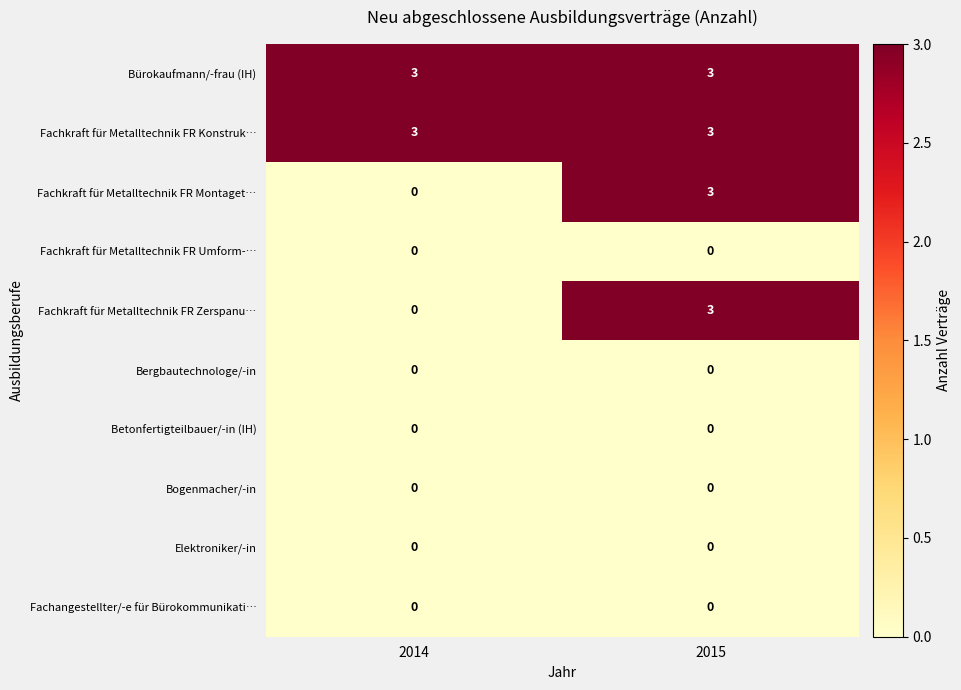

Reading left to right, list all the values displayed in this chart.

Bürokaufmann/-frau (IH): 2014=3	2015=3
Fachkraft für Metalltechnik FR Konstruk…: 2014=3	2015=3
Fachkraft für Metalltechnik FR Montaget…: 2014=0	2015=3
Fachkraft für Metalltechnik FR Umform-…: 2014=0	2015=0
Fachkraft für Metalltechnik FR Zerspanu…: 2014=0	2015=3
Bergbautechnologe/-in: 2014=0	2015=0
Betonfertigteilbauer/-in (IH): 2014=0	2015=0
Bogenmacher/-in: 2014=0	2015=0
Elektroniker/-in: 2014=0	2015=0
Fachangestellter/-e für Bürokommunikati…: 2014=0	2015=0